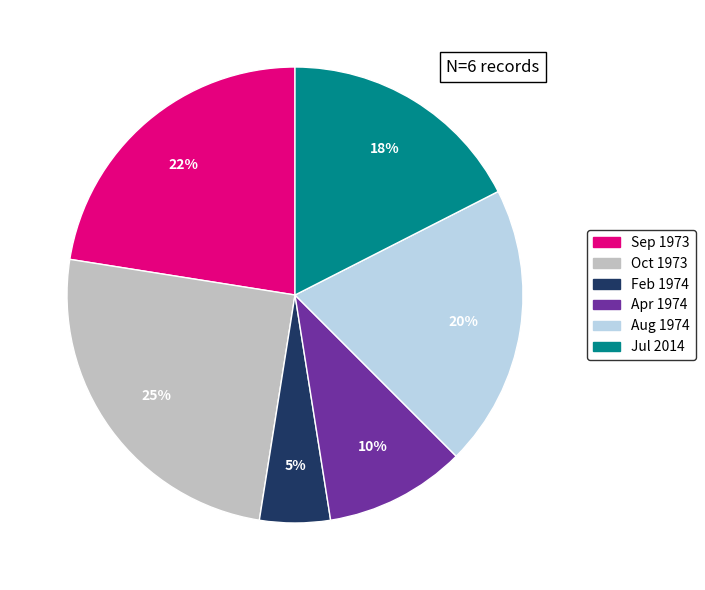

To the nearest percent, what is the difference between the largest and smallest slice percentages?

20%